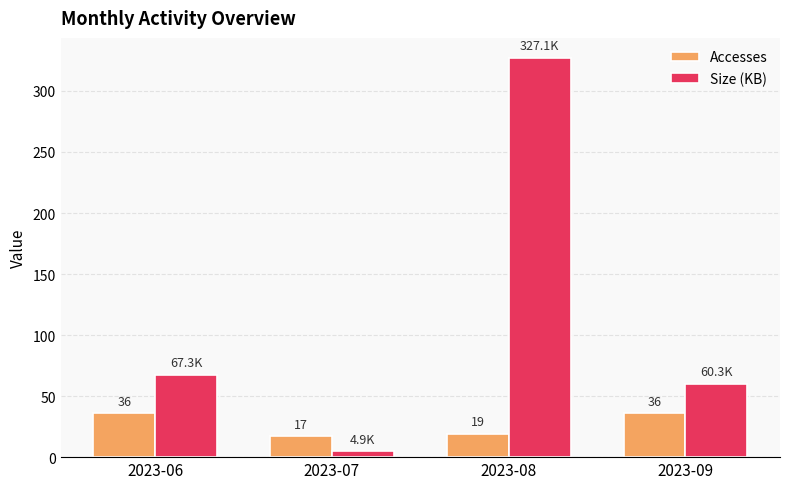

The Accesses series shows 5.6 at 2023-08. True or false?

False